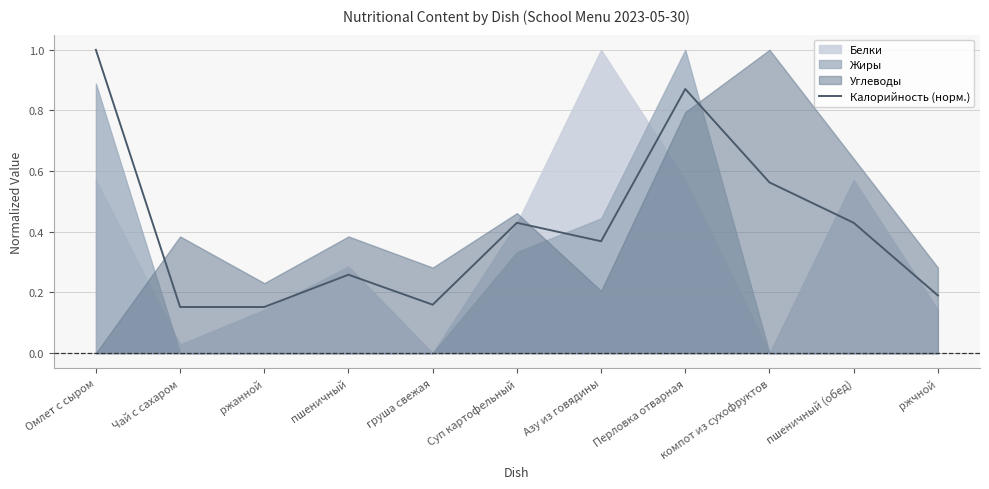

What is the sum of all values?

4.6